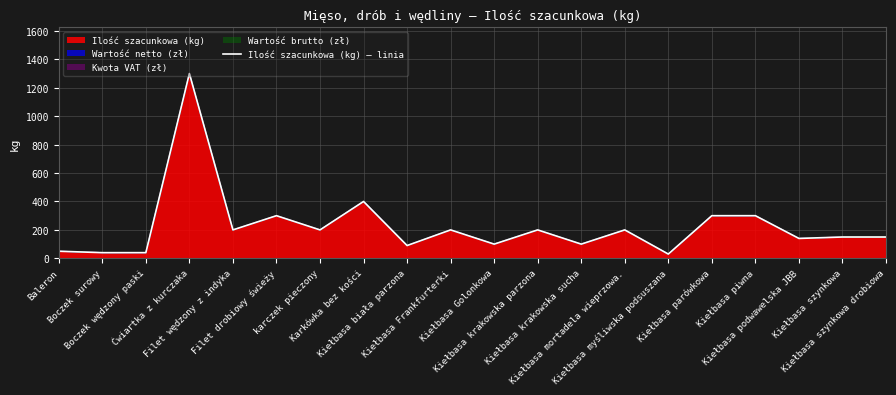

How many lines are shown in the chart?

1